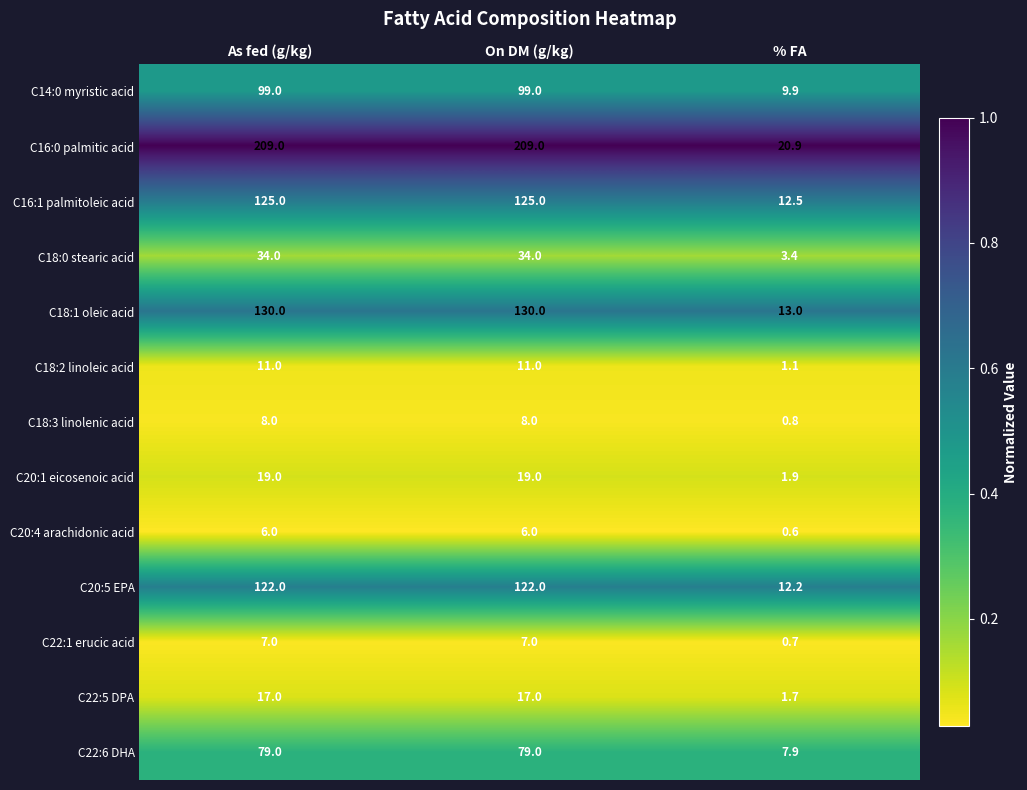

What value does the C20:5 EPA series have at % FA?

12.2